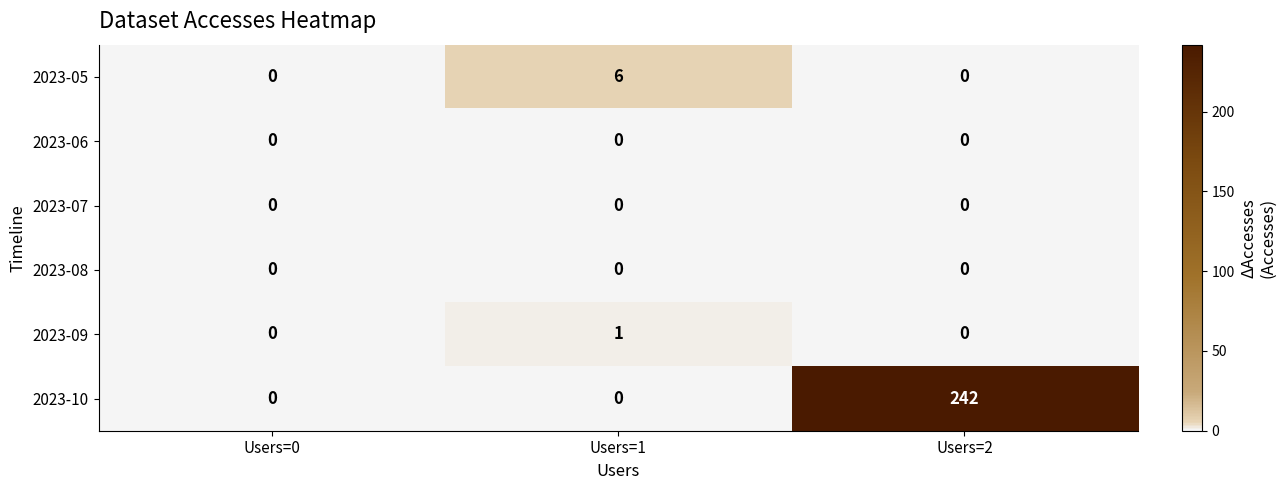

Which series has the largest range (max minus min)?

2023-10